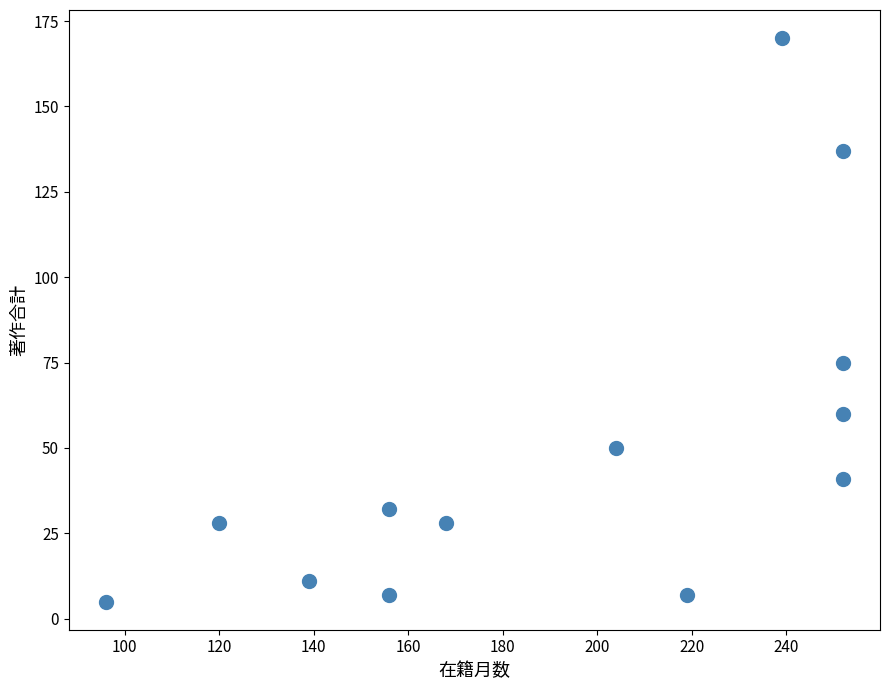

What Y value in the scatter plot is closest to 87?

75